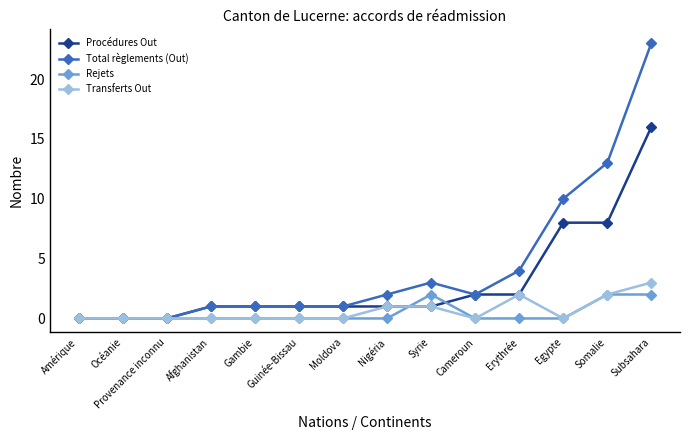

What is the greatest value displayed?

23